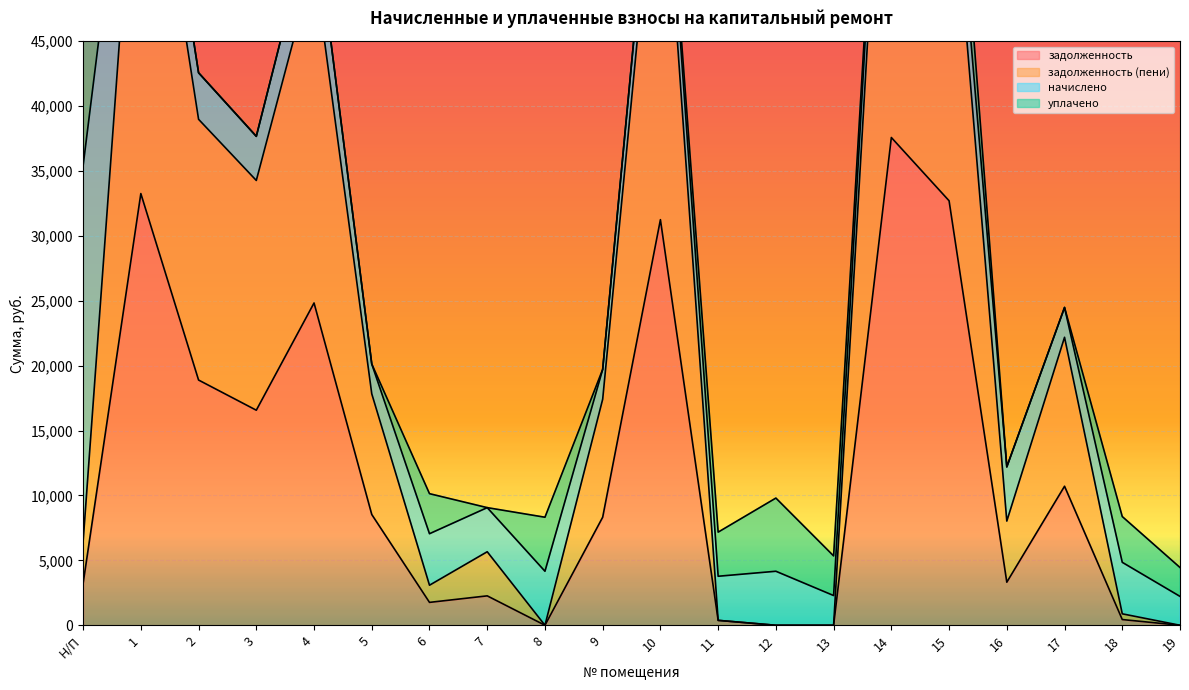

What is the label of the 2nd point from the right?

18